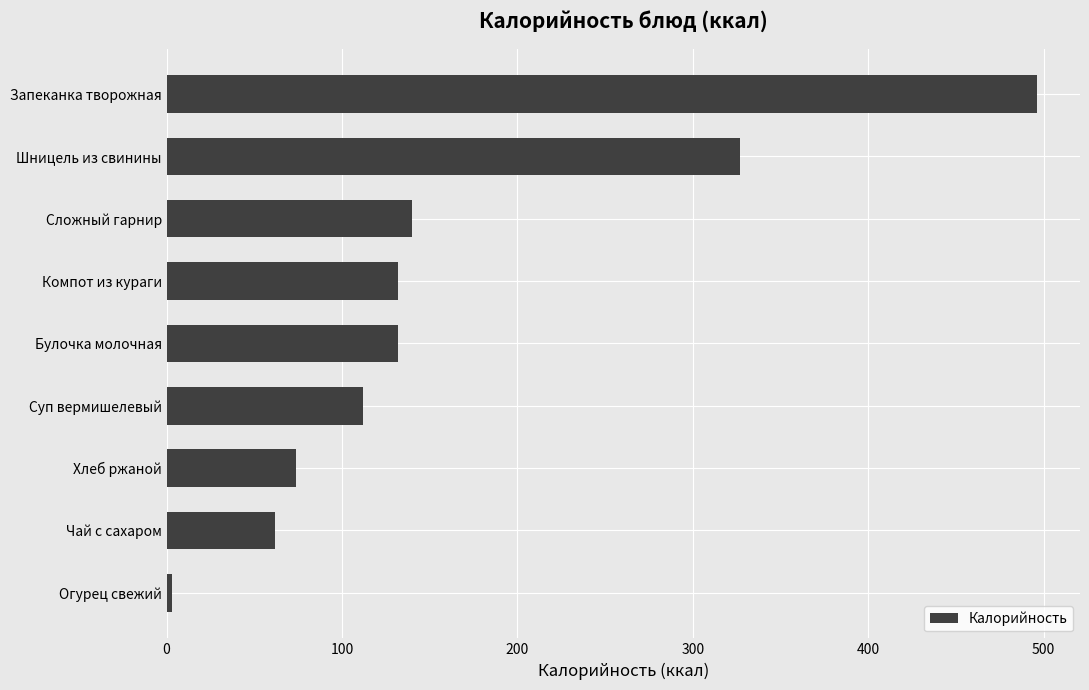

Which has a higher value, Чай с сахаром or Хлеб ржаной?

Хлеб ржаной